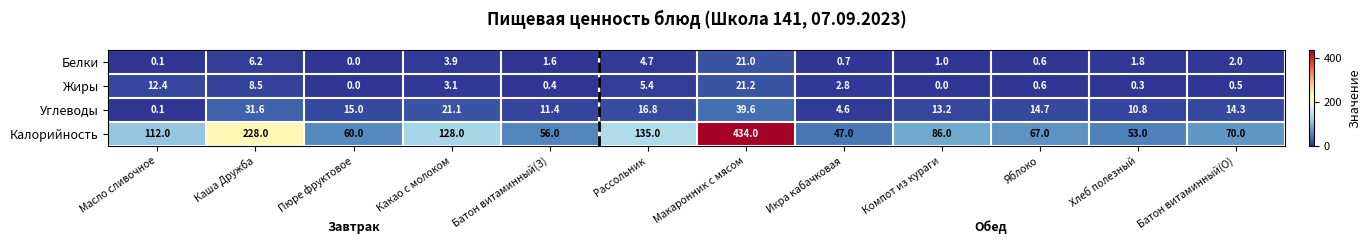

What is the difference between the Калорийность values at Пюре фруктовое and Батон витаминный(З)?

4.0